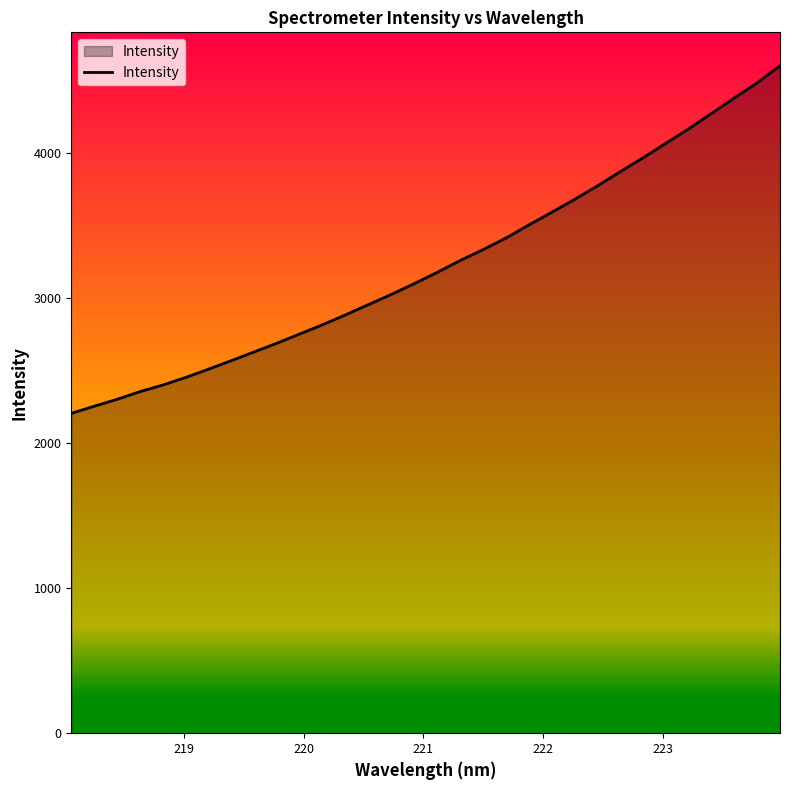

What is the smallest value displayed?

2204.8